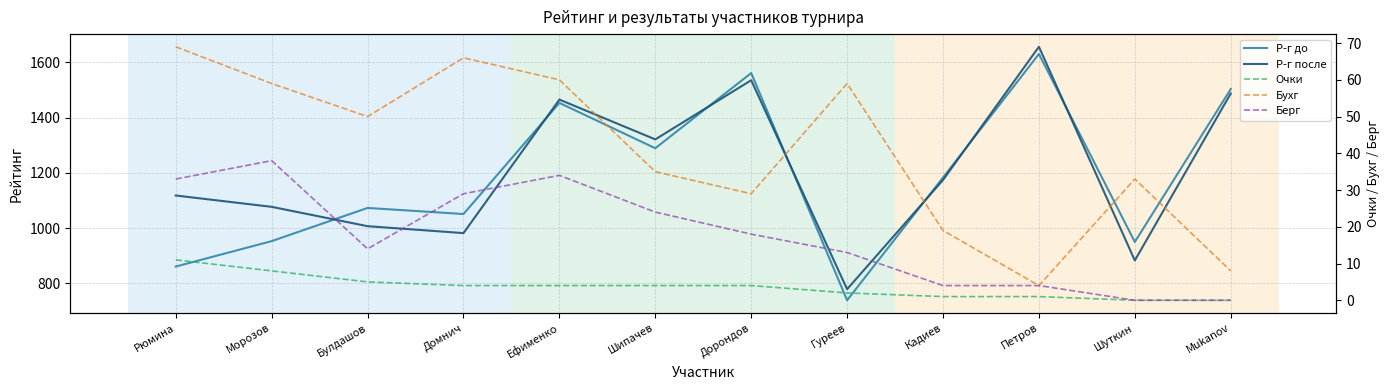

How many series are shown in this chart?

5